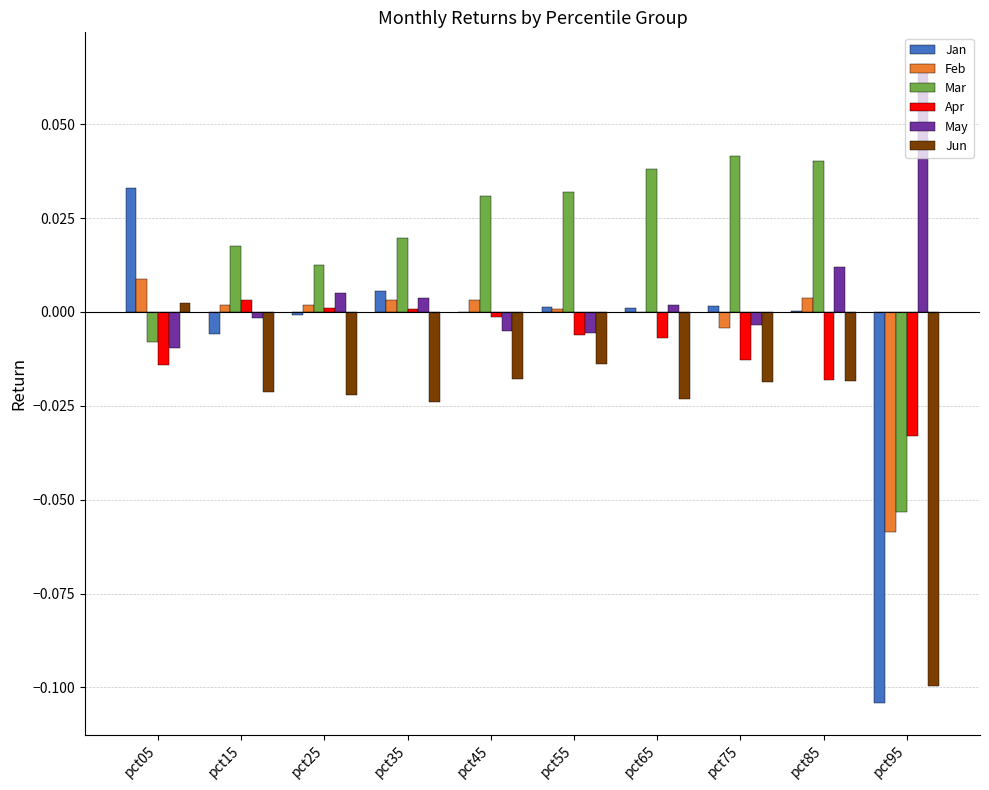

The value of May at pct65 is 0.0. True or false?

True